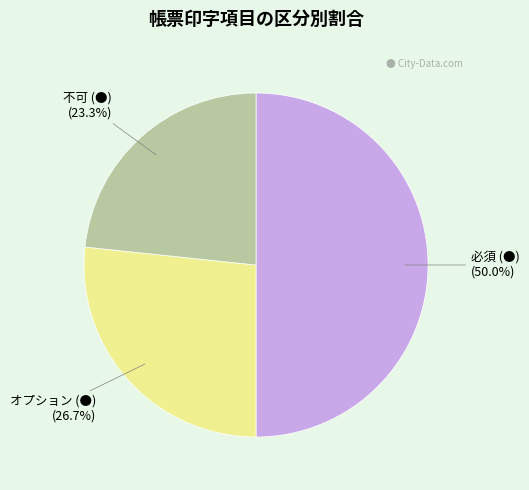

What is the smallest slice in the pie chart?

不可 (●)